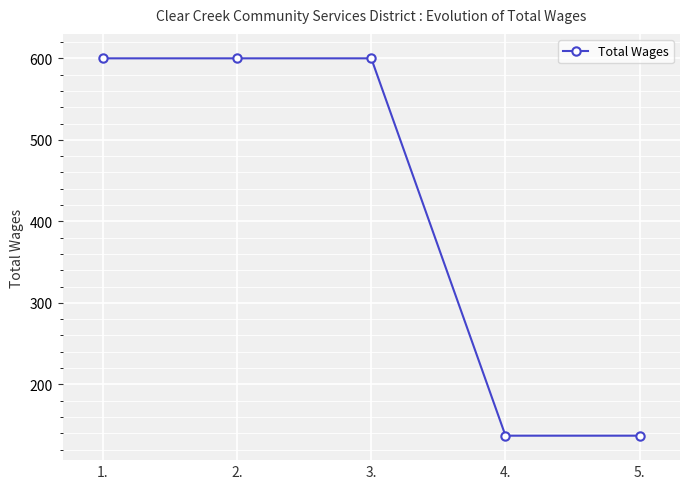

How many lines are shown in the chart?

1